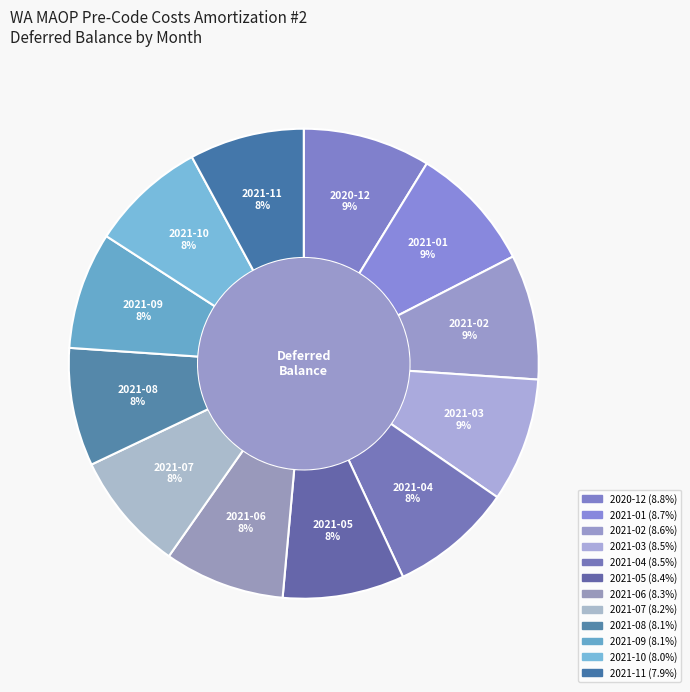

Which slice is the smallest?

2021-11